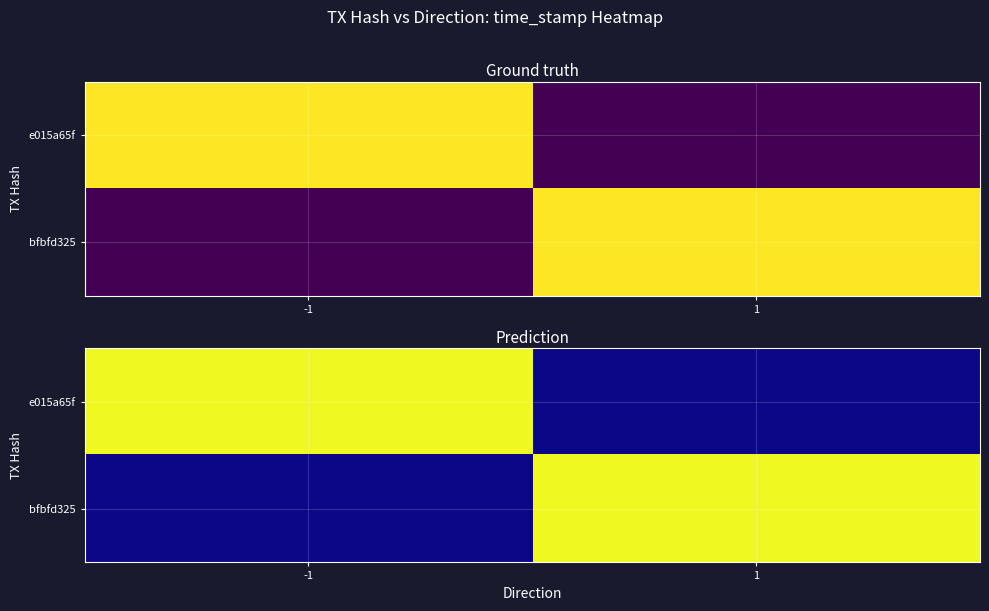

What value does the e015a65f series have at 1, to the nearest 100?

1679980200